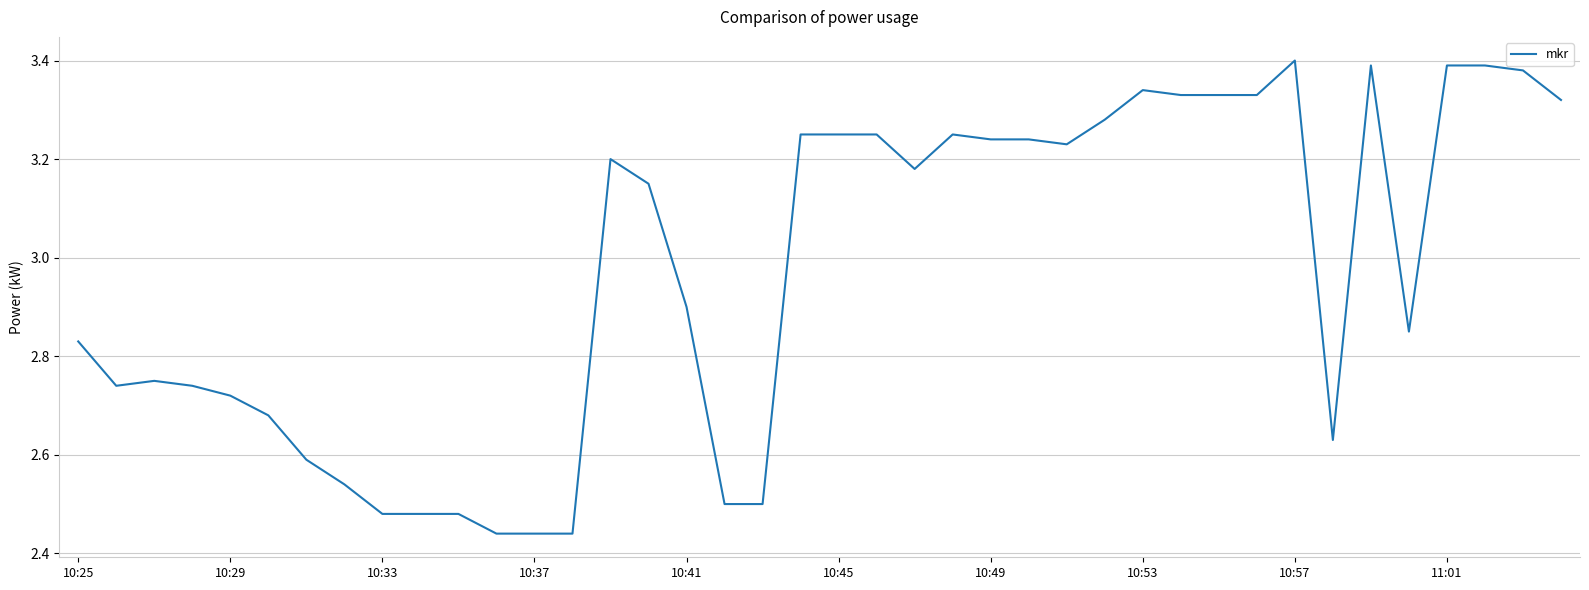

What is the difference between the maximum and minimum values?

1.0